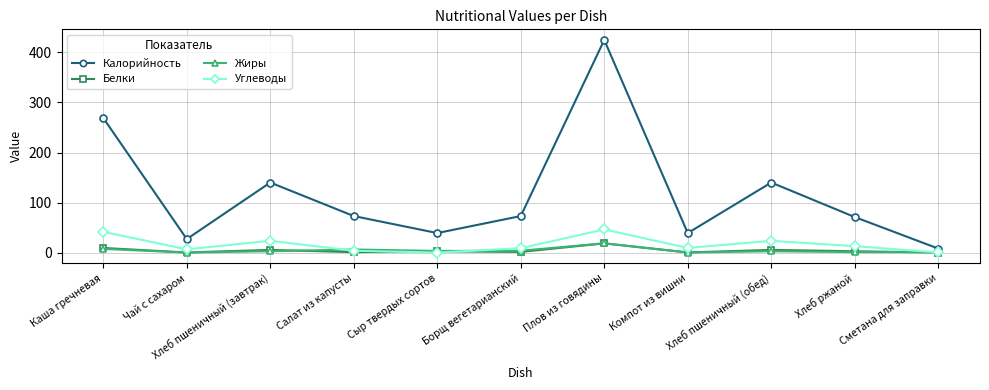

What is the difference between the Углеводы values at Компот из вишни and Хлеб пшеничный (завтрак)?

14.2